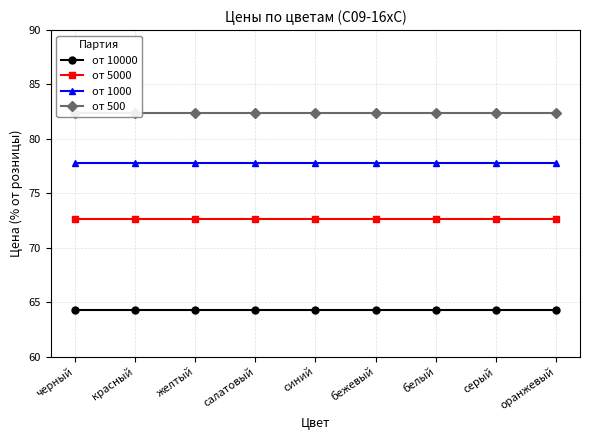

Which label corresponds to the smallest value in the chart?

черный